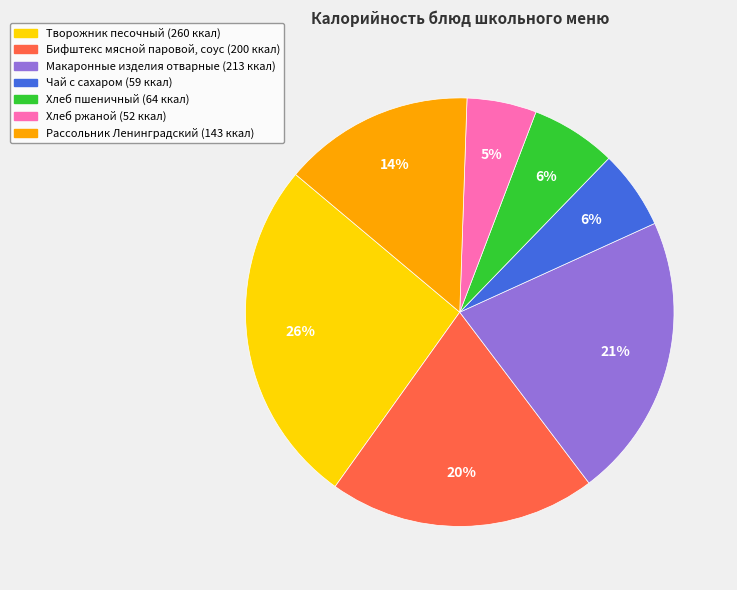

The Чай с сахаром slice represents 6% of the pie. True or false?

True